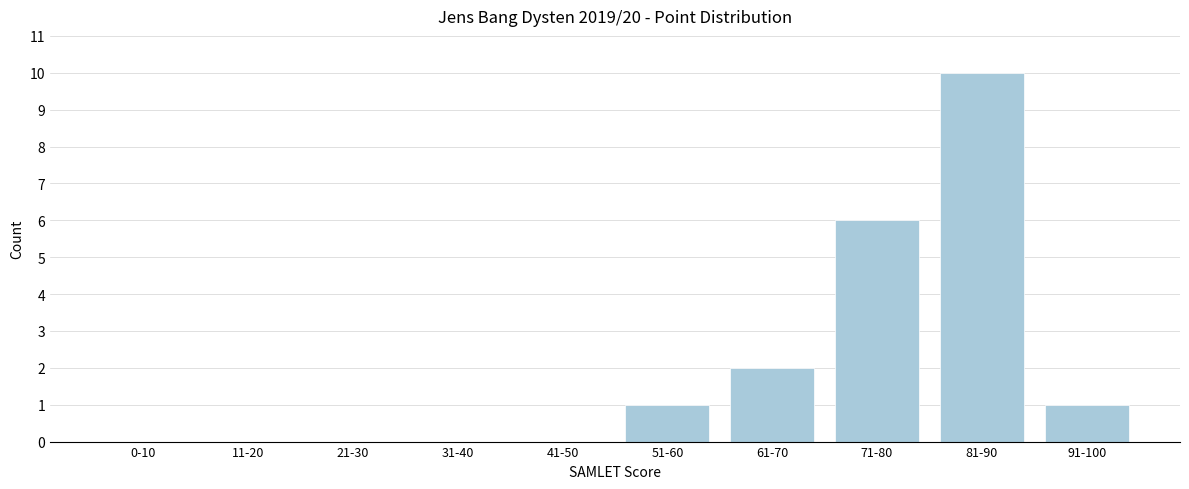

Reading right to left, extract all data points from this chart.

91-100=1	81-90=10	71-80=6	61-70=2	51-60=1	41-50=0	31-40=0	21-30=0	11-20=0	0-10=0